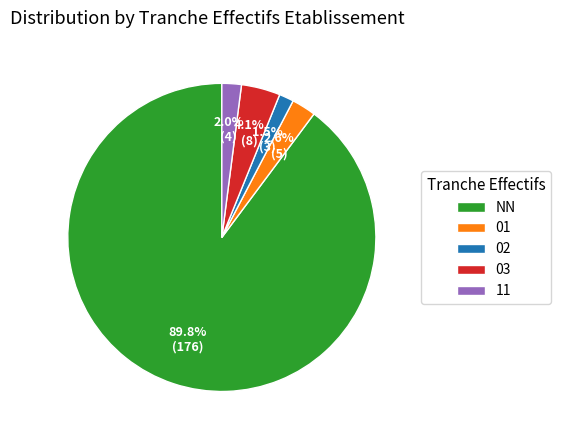

Which category has the smallest portion of the pie?

02